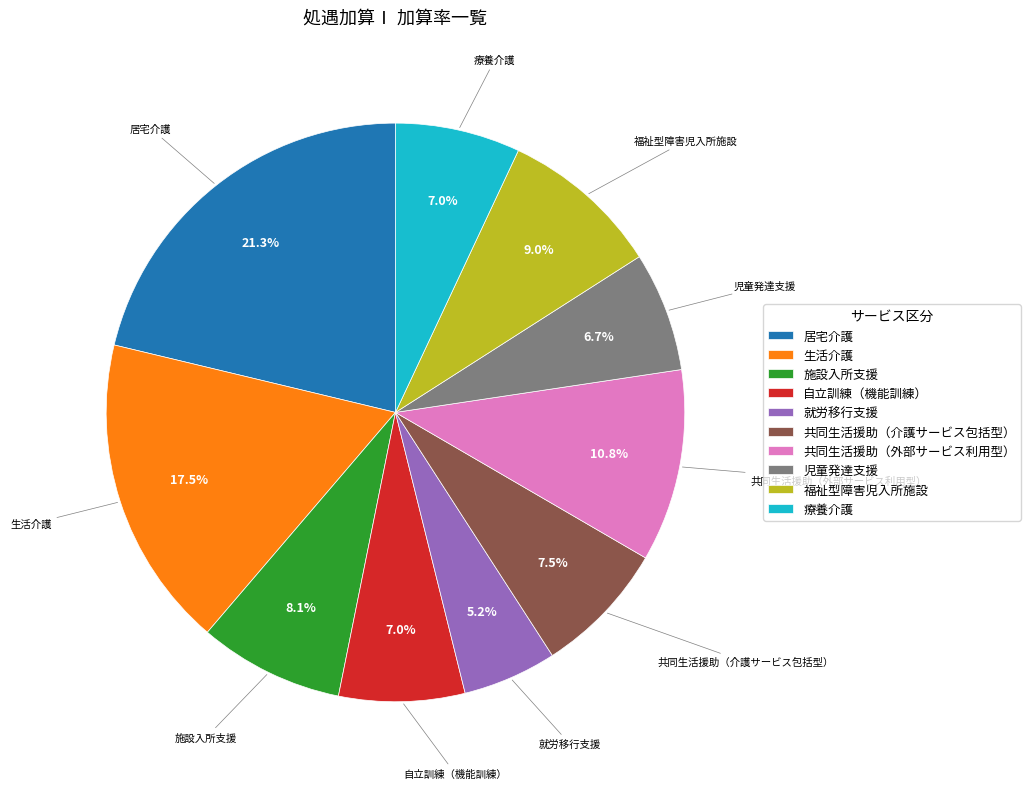

Is it true that 施設入所支援 is 8% of the pie?

True